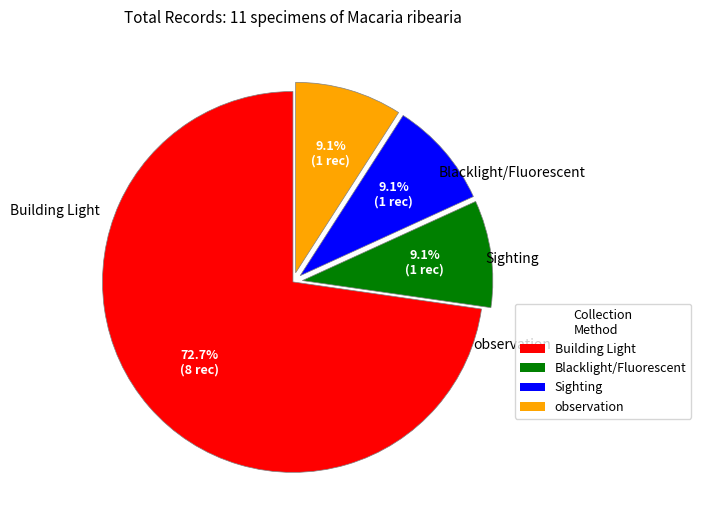

Count the number of slices in the pie.

4